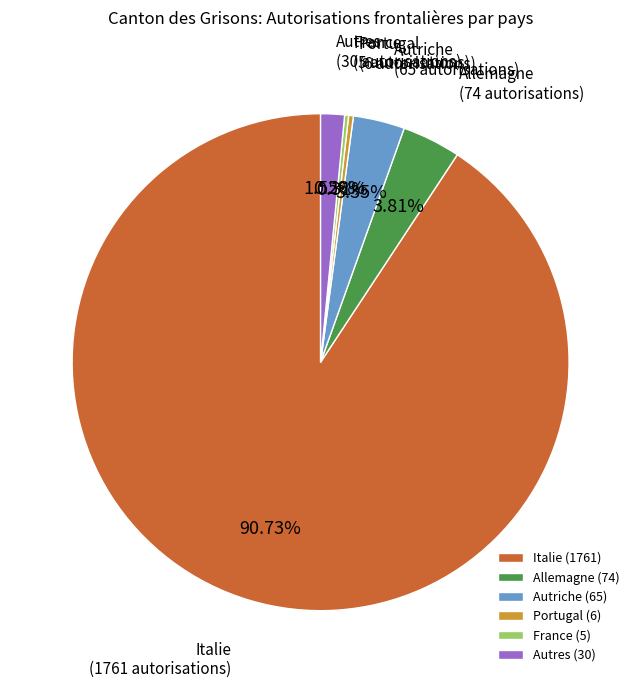

To the nearest percent, what percentage of the pie is Autriche?

3%